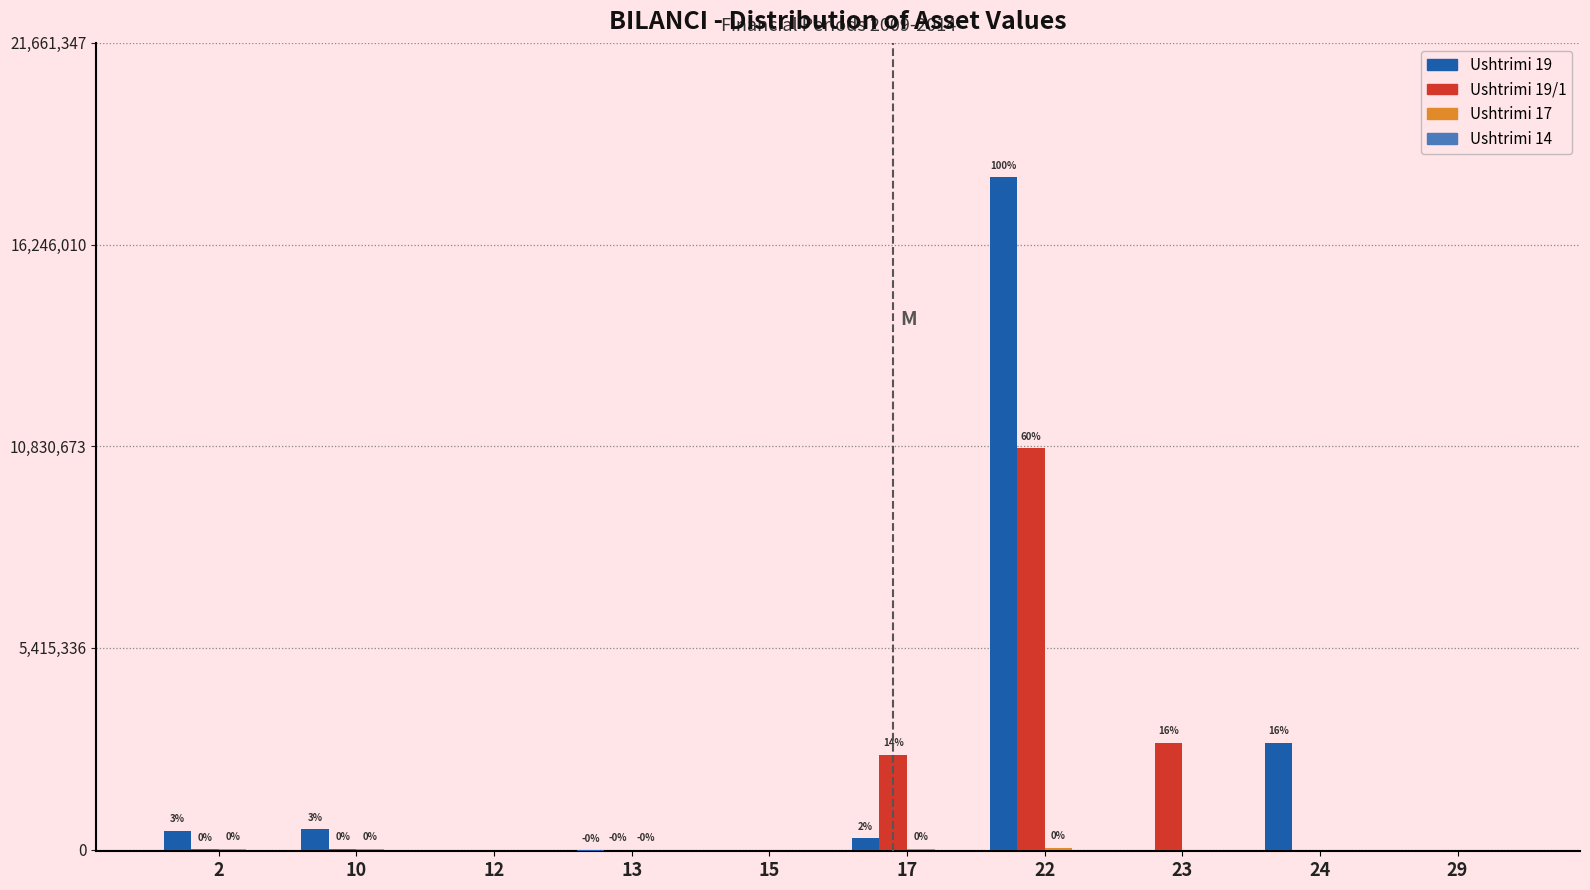

The Ushtrimi 19 series shows 0 at 29. True or false?

True